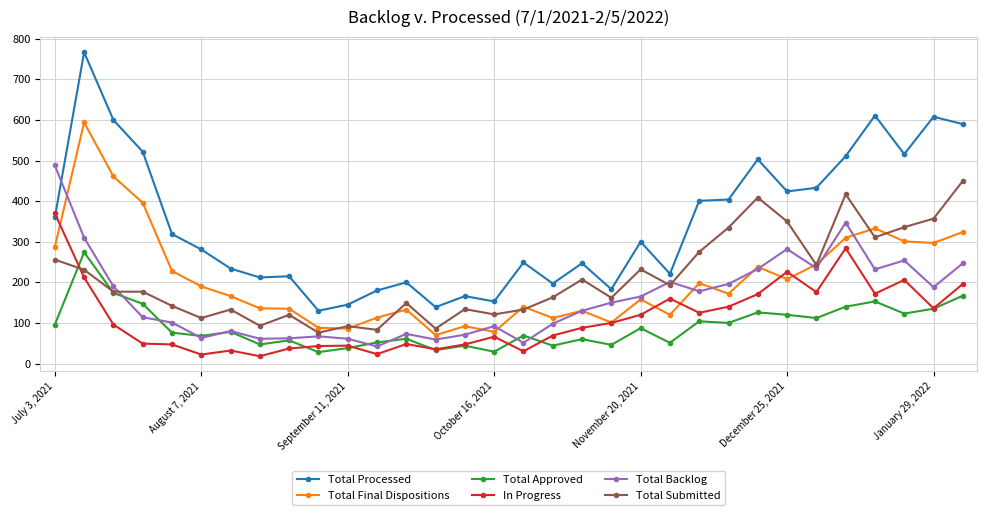

True or false: Total Processed and Total Submitted intersect in this chart.

False